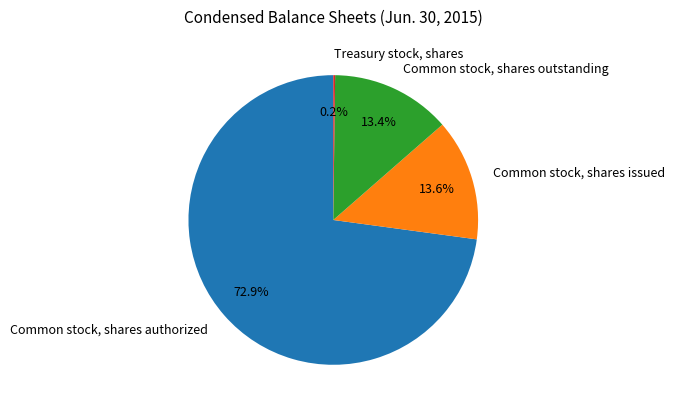

How much of the chart is everything except Common stock, shares outstanding?

86.6%